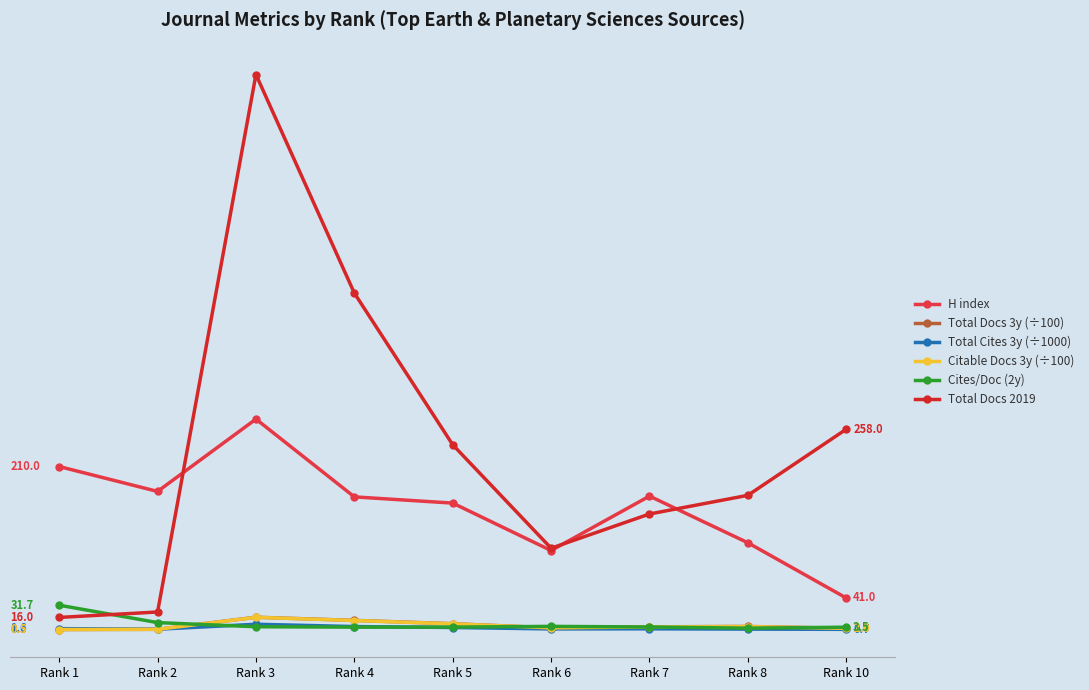

Where do Cites/Doc (2y) and Total Docs 3y (÷100) first cross each other?

Rank 2 and Rank 3